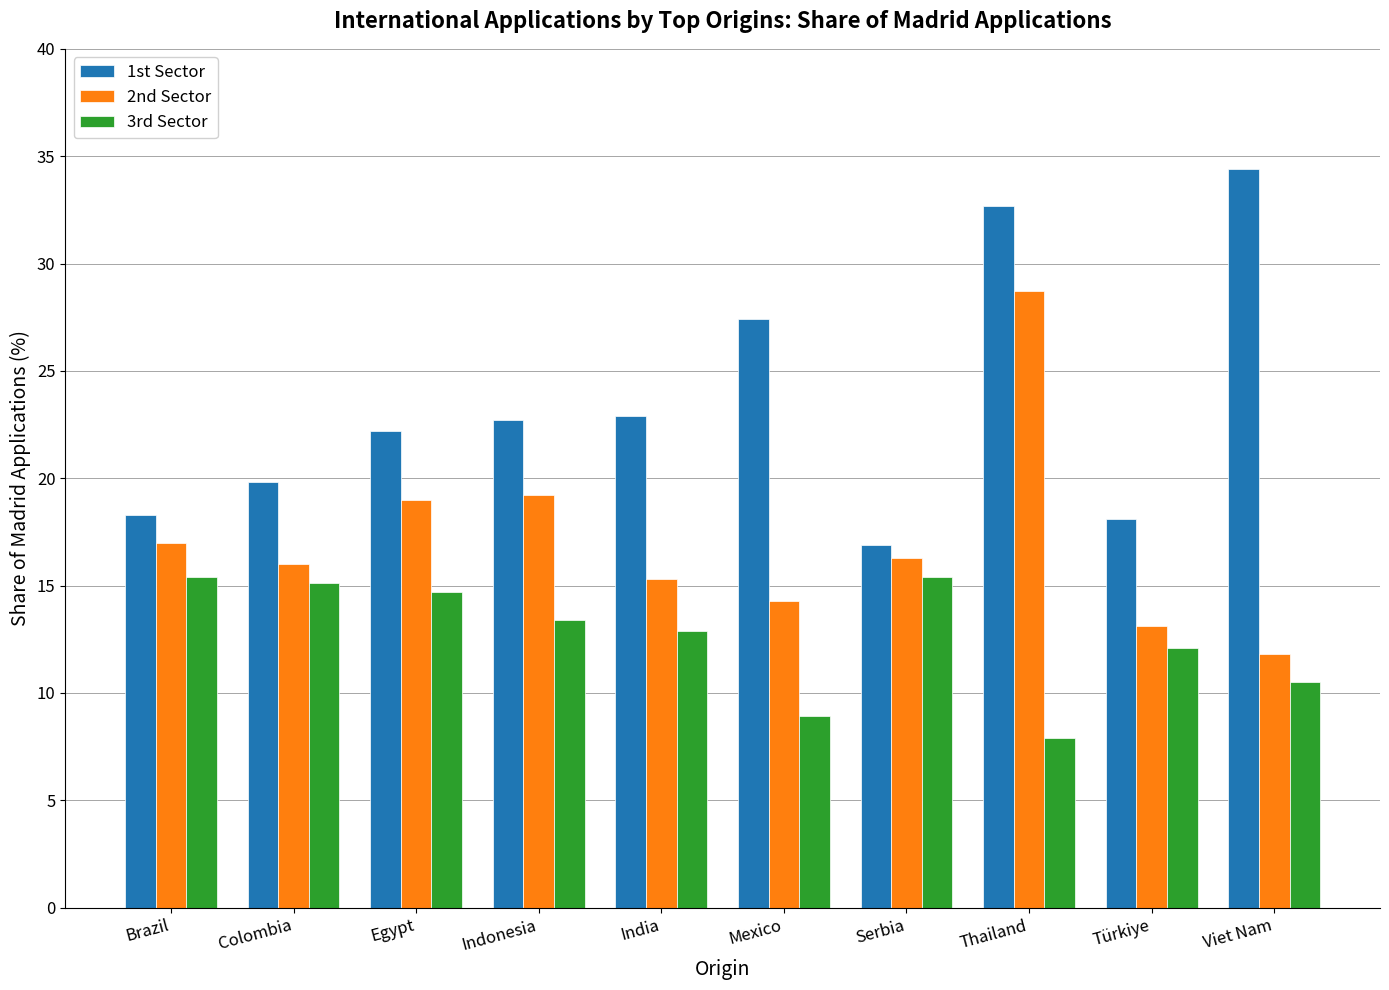

Rank the series by their maximum value, from lowest to highest.

3rd Sector, 2nd Sector, 1st Sector